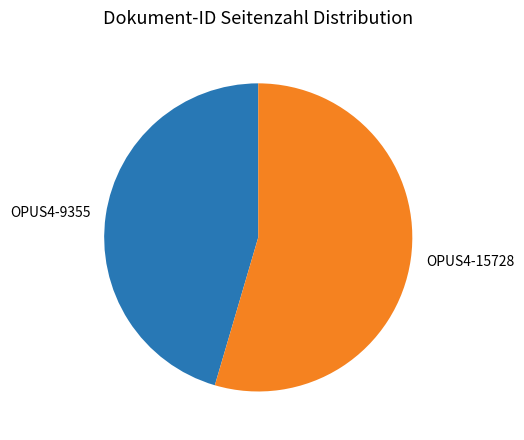

Approximately how many times larger is the value at OPUS4-9355 compared to OPUS4-15728?

0.8